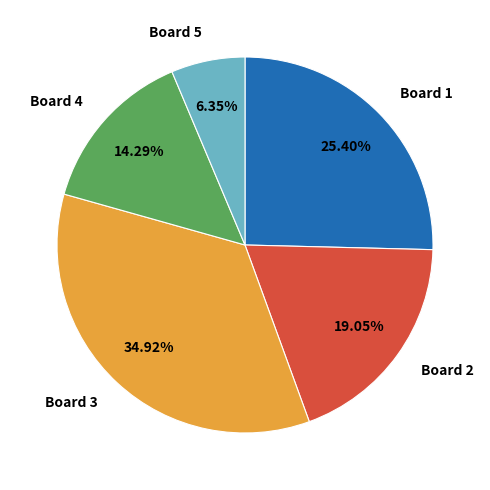

Is Board 4 the majority of the pie?

No